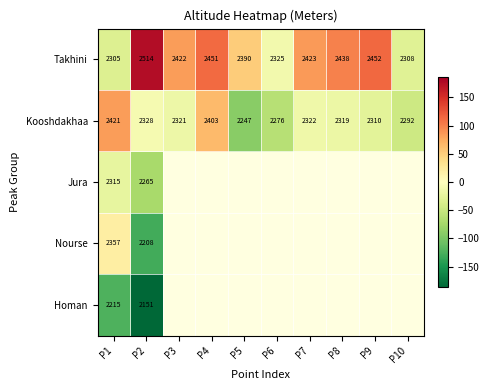

What is the average value of the Kooshdakhaa series?

-13.7